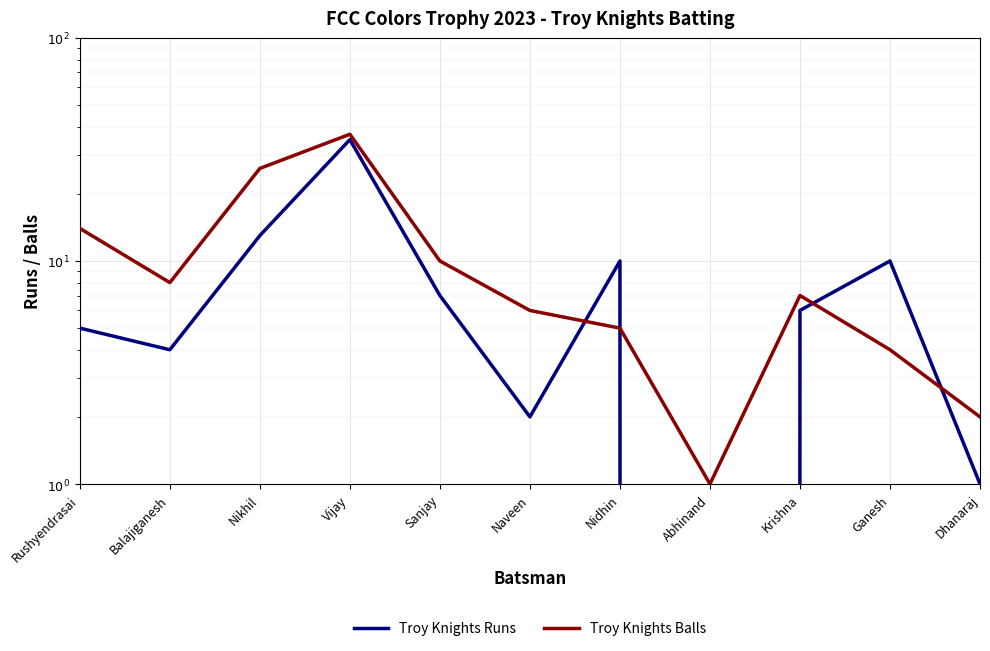

What is the sum of all Troy Knights Runs values?

93